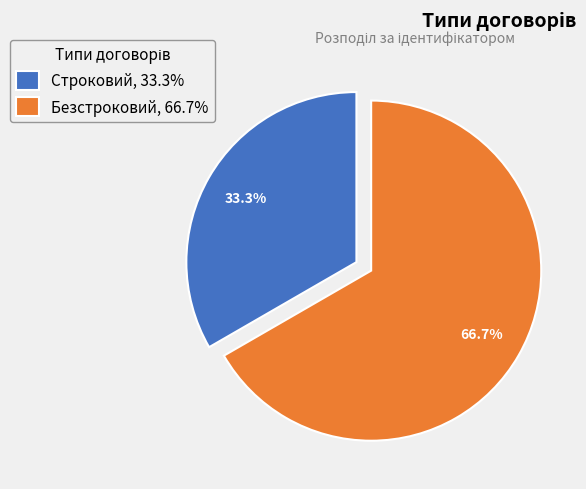

Is the sum of Строковий and Безстроковий greater than half?

Yes